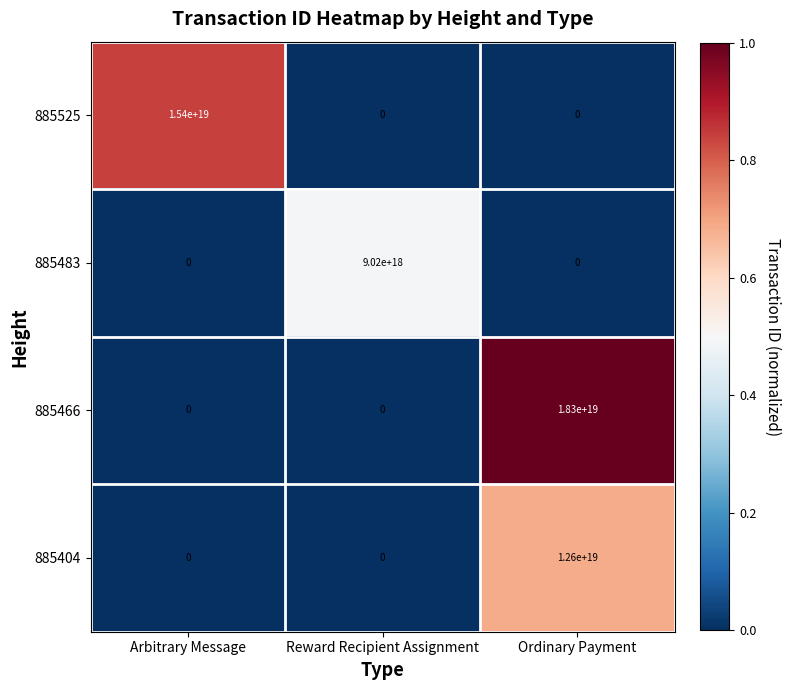

Rank the series by their maximum value, from lowest to highest.

885483, 885404, 885525, 885466